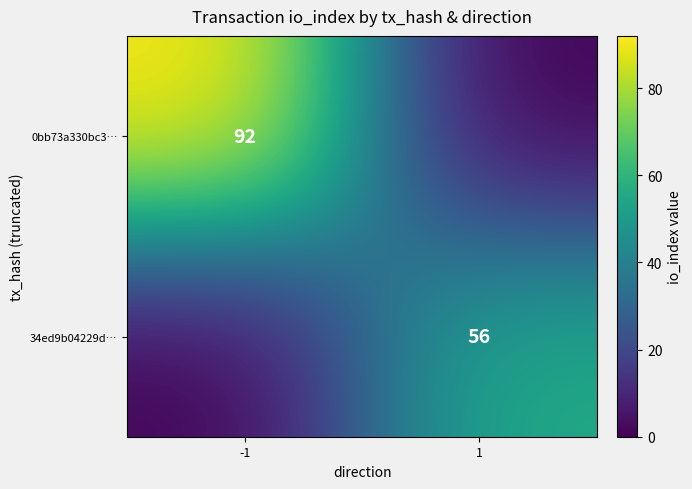

The value of 0bb73a330bc3… at -1 is 150. True or false?

False